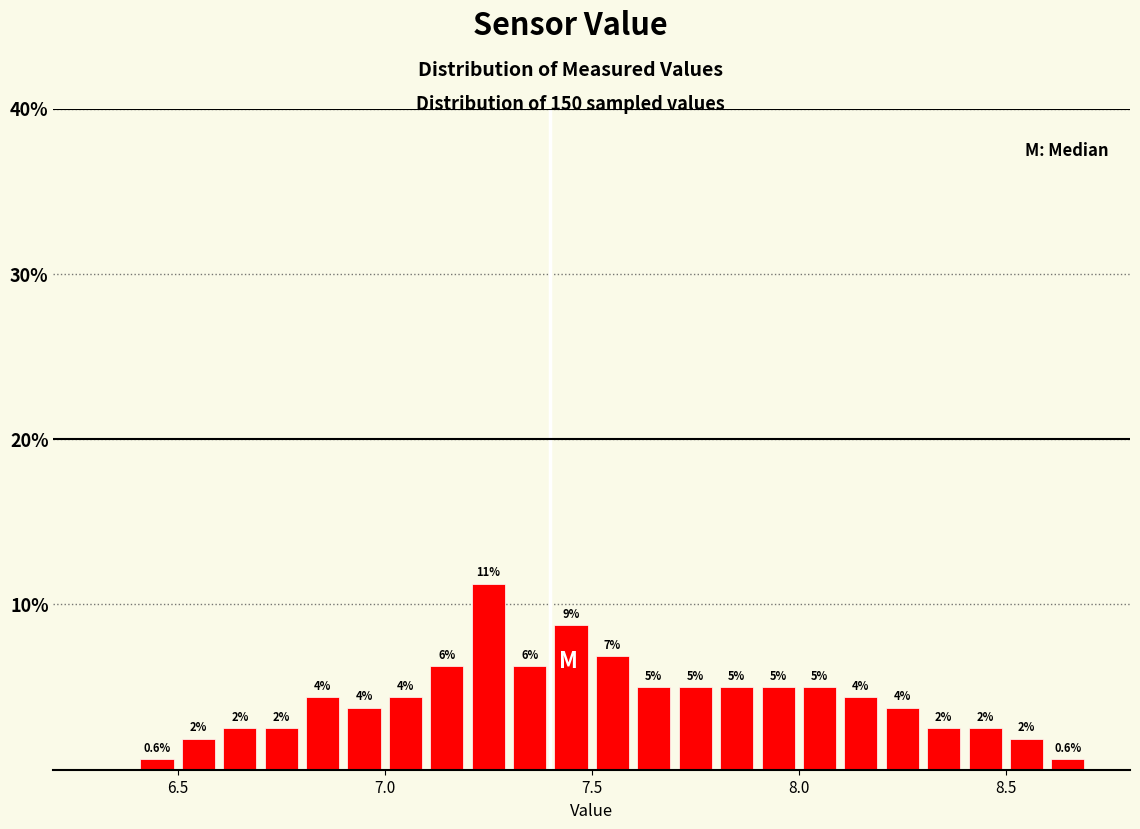

Around what value on the x-axis is the tallest bar? Give the approximate position of its centre, as read against the axis.

7.25